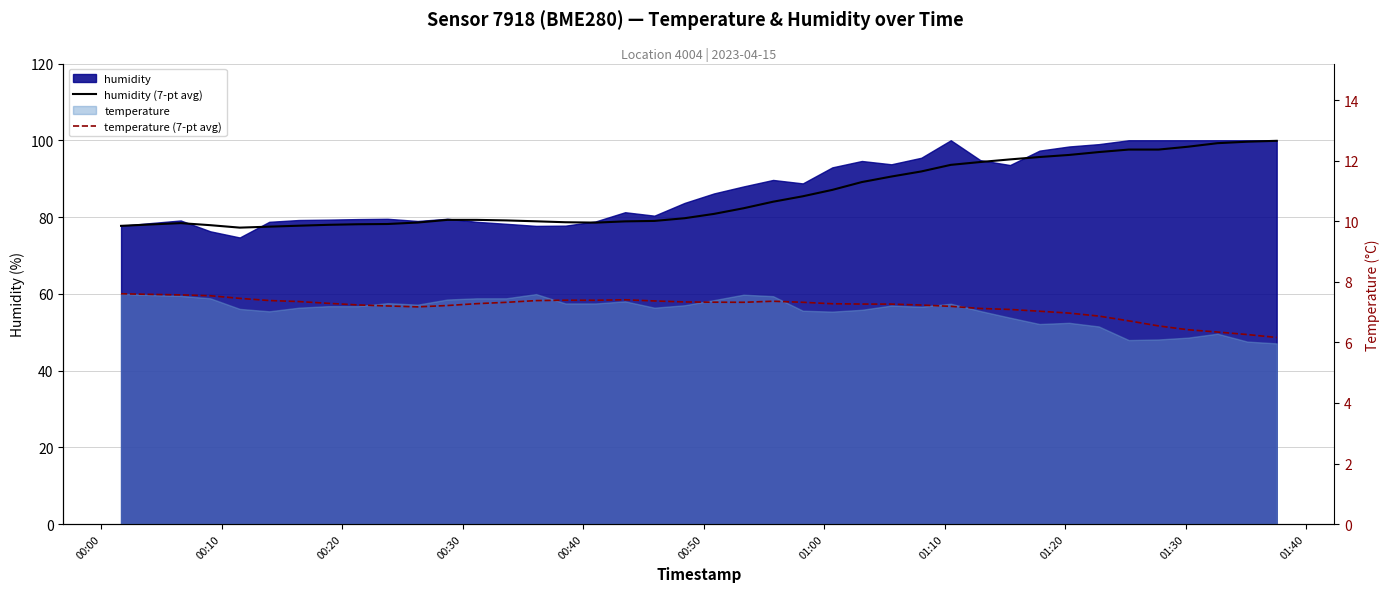

Count the number of categories in the chart.

40